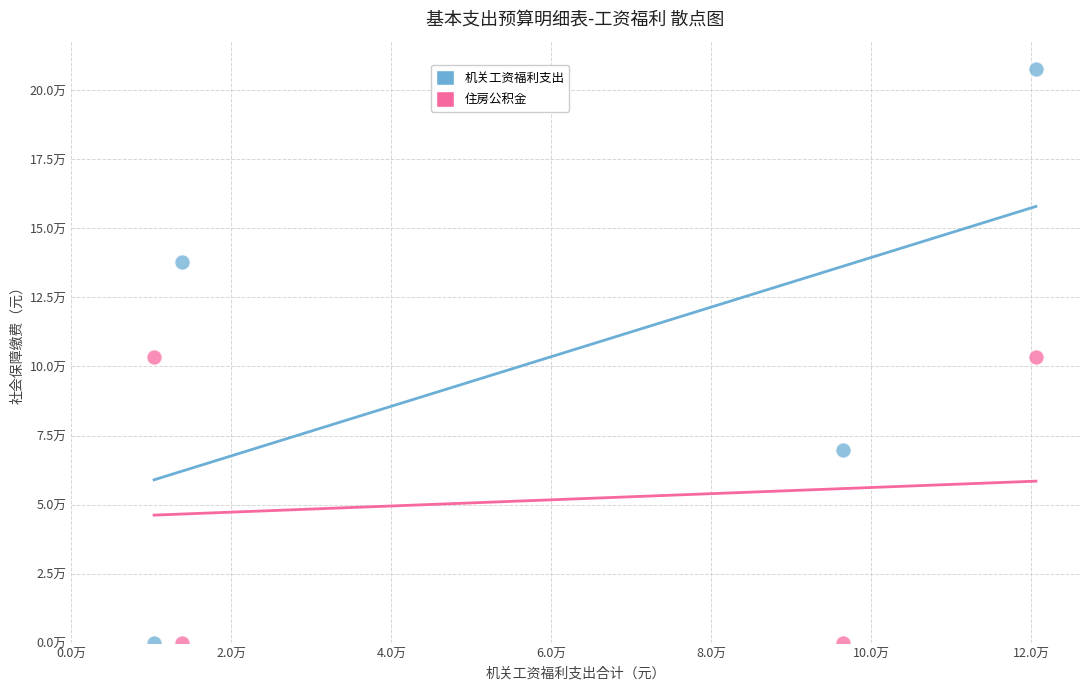

What are all the series names shown in the legend?

机关工资福利支出, 住房公积金